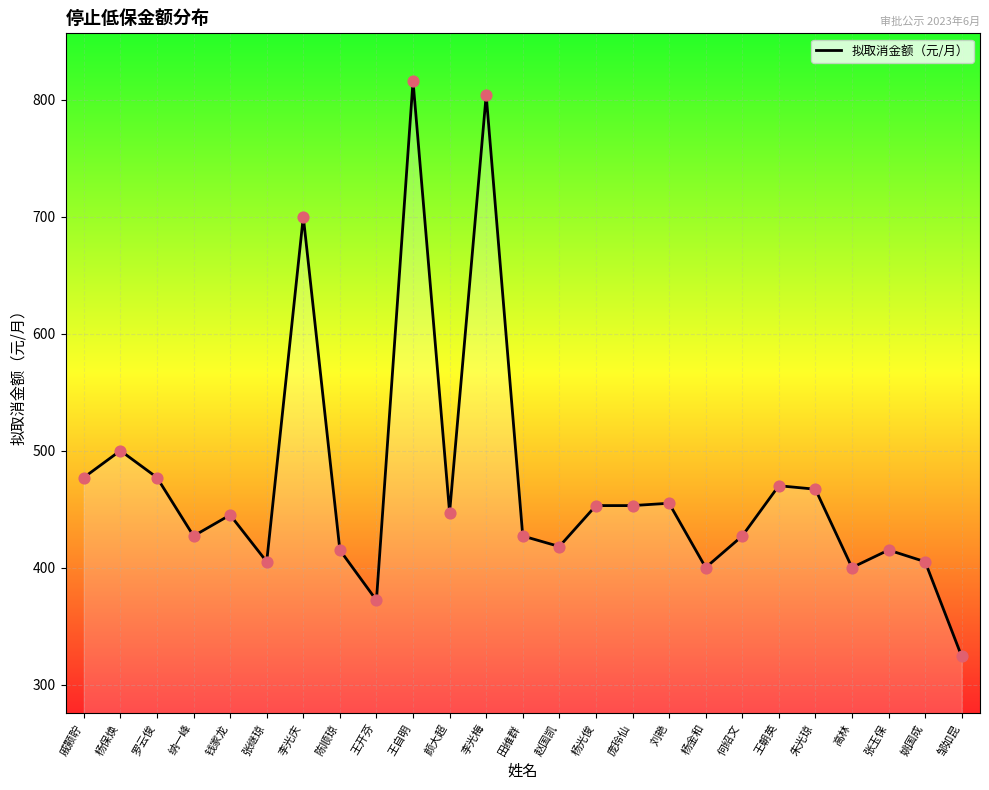

Approximately how many times larger is the value at 赵国凯 compared to 朱光琼?

0.9